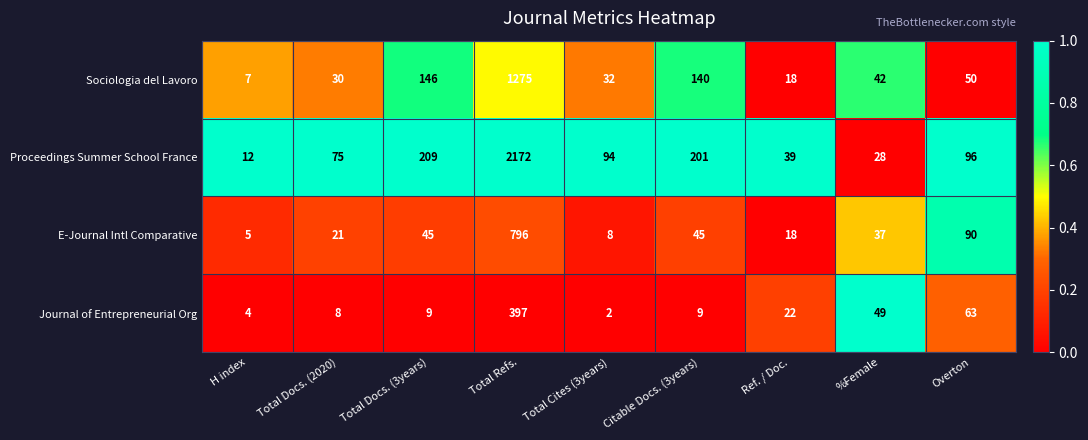

Rank the series by their average value, from lowest to highest.

Journal of Entrepreneurial Org, E-Journal Intl Comparative, Sociologia del Lavoro, Proceedings Summer School France